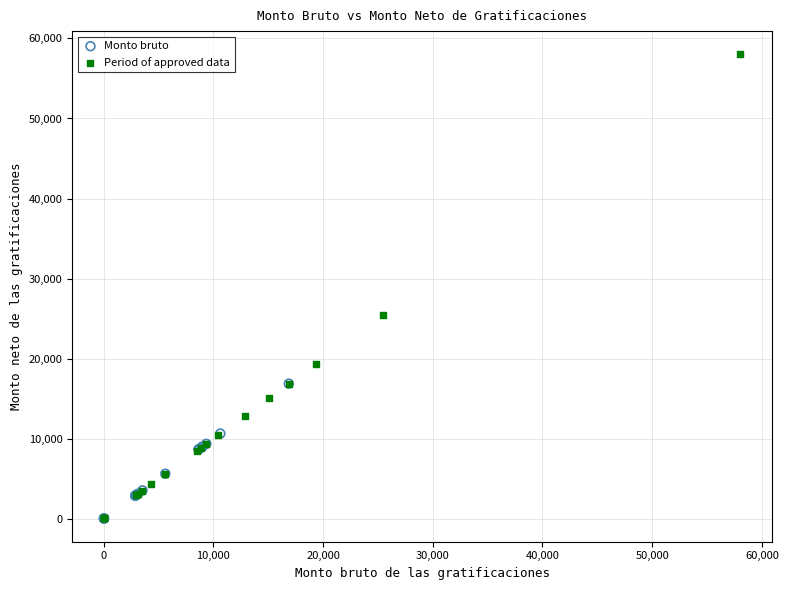

Which series reaches the maximum Y coordinate?

Period of approved data